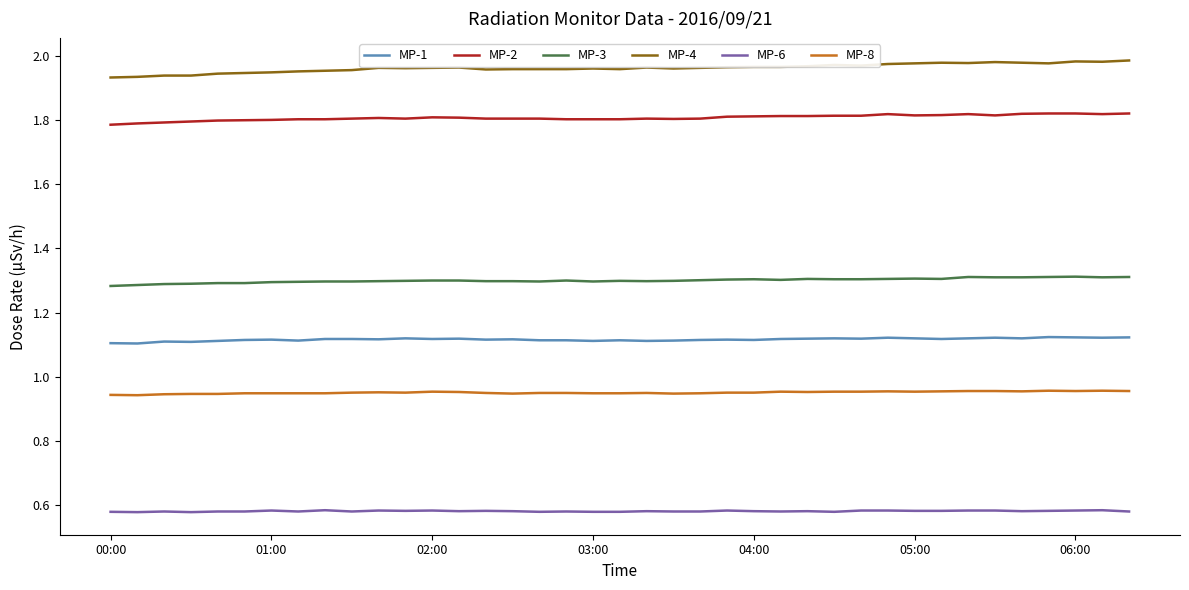

True or false: MP-6 and MP-4 intersect in this chart.

False